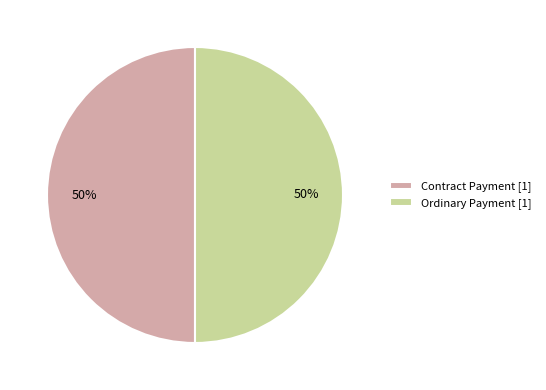

To the nearest percent, what is the combined percentage of Contract Payment [1] and Ordinary Payment [1]?

100%